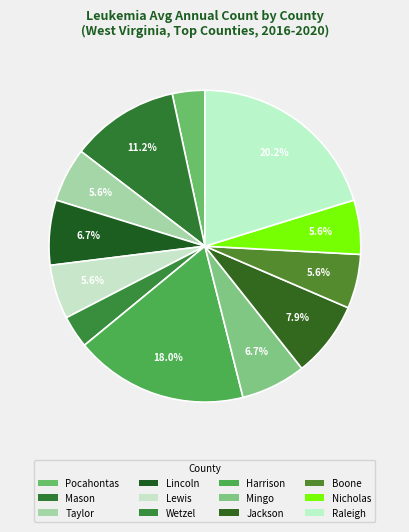

Which slice is the smallest?

Pocahontas